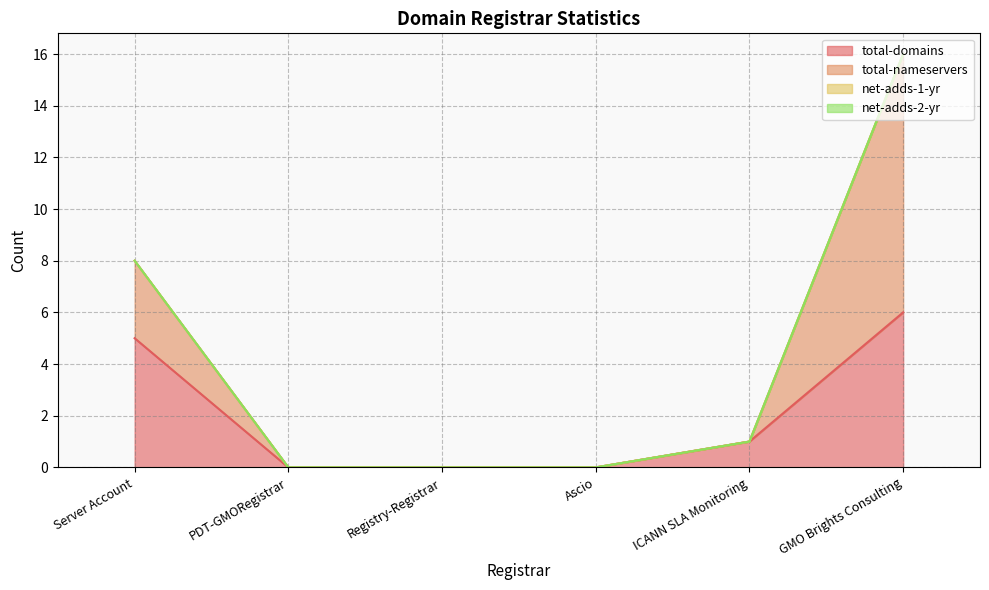

Reading right to left, extract all data points from this chart.

total-domains: 6	1	0	0	0	5
total-nameservers: 16	1	0	0	0	8